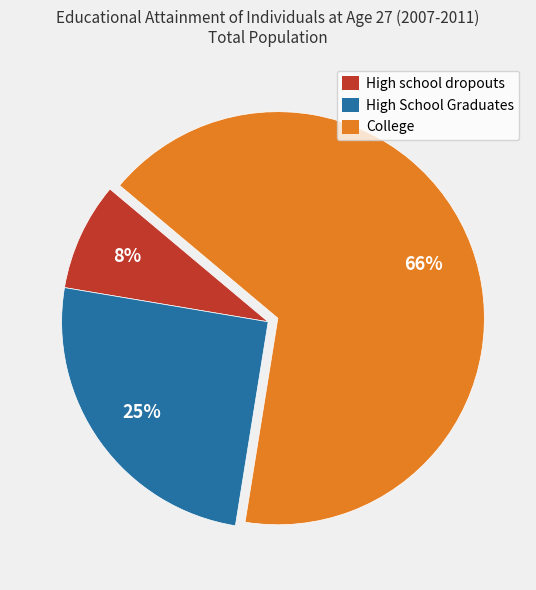

Is it true that College is 74% of the pie?

False